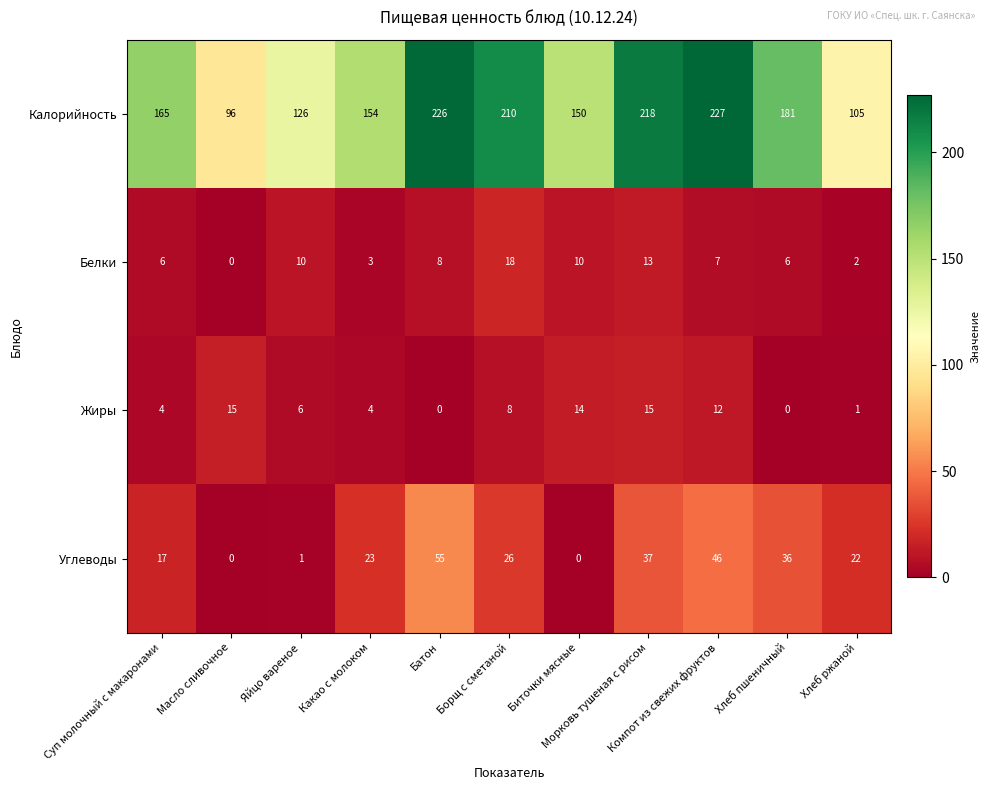

At how many categories does at least one series exceed 93?

11